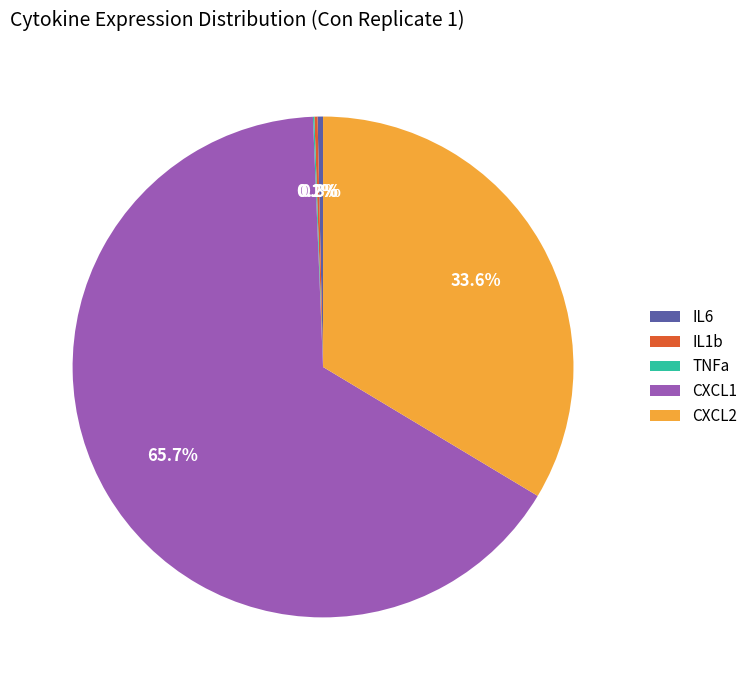

To the nearest percent, what percentage of the pie is CXCL2?

34%